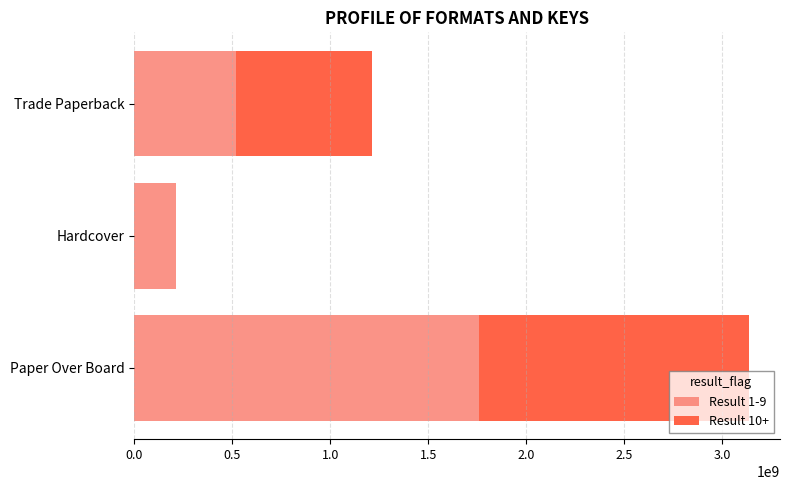

The Result 1-9 series shows 517804408 at Trade Paperback. True or false?

True